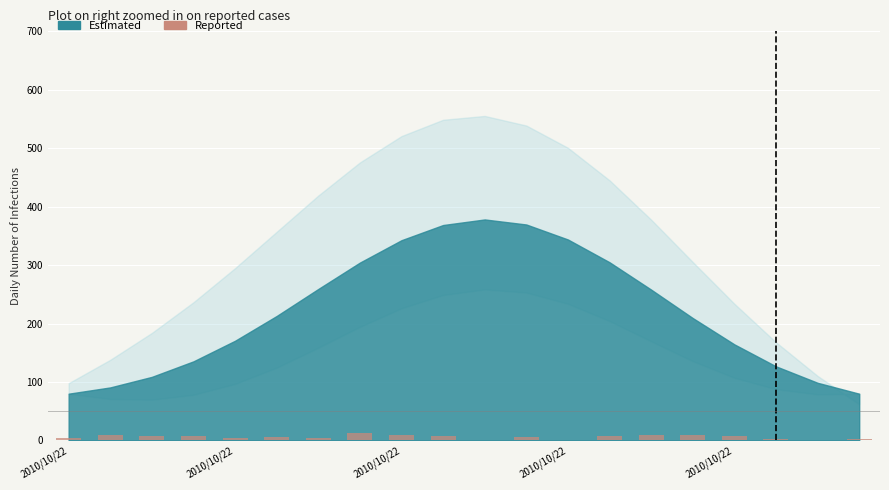

What is the sum of all values?

122.7